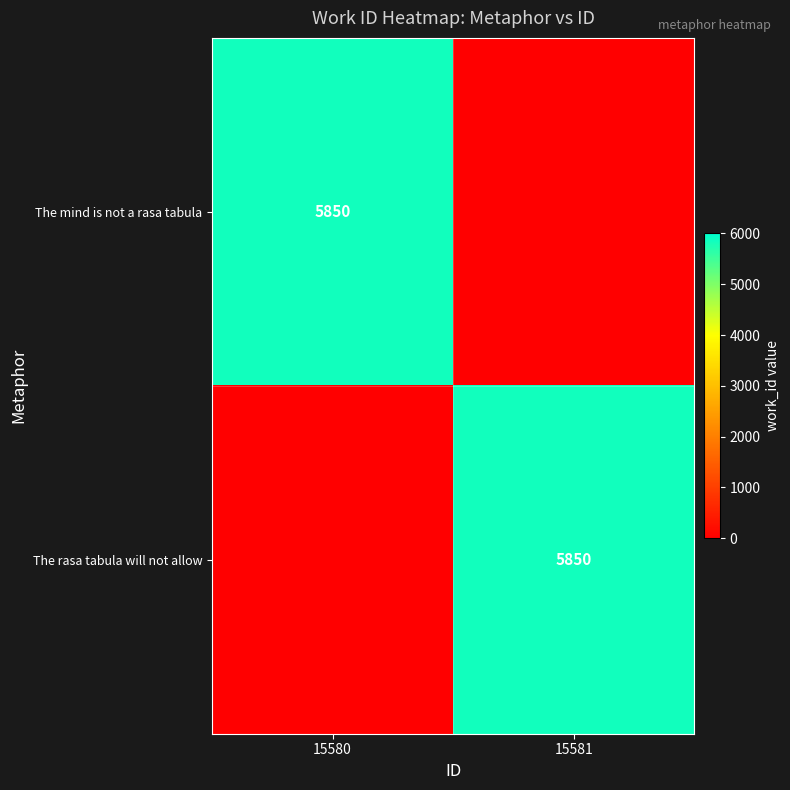

The The mind is not a rasa tabula series shows 5850 at 15580. True or false?

True